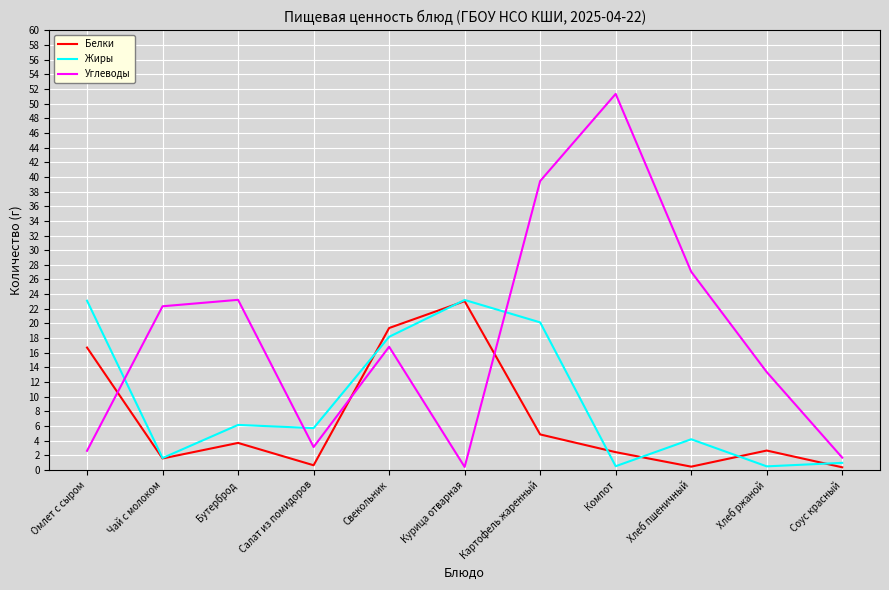

Between Компот and Соус красный, which series saw the biggest shift?

Углеводы